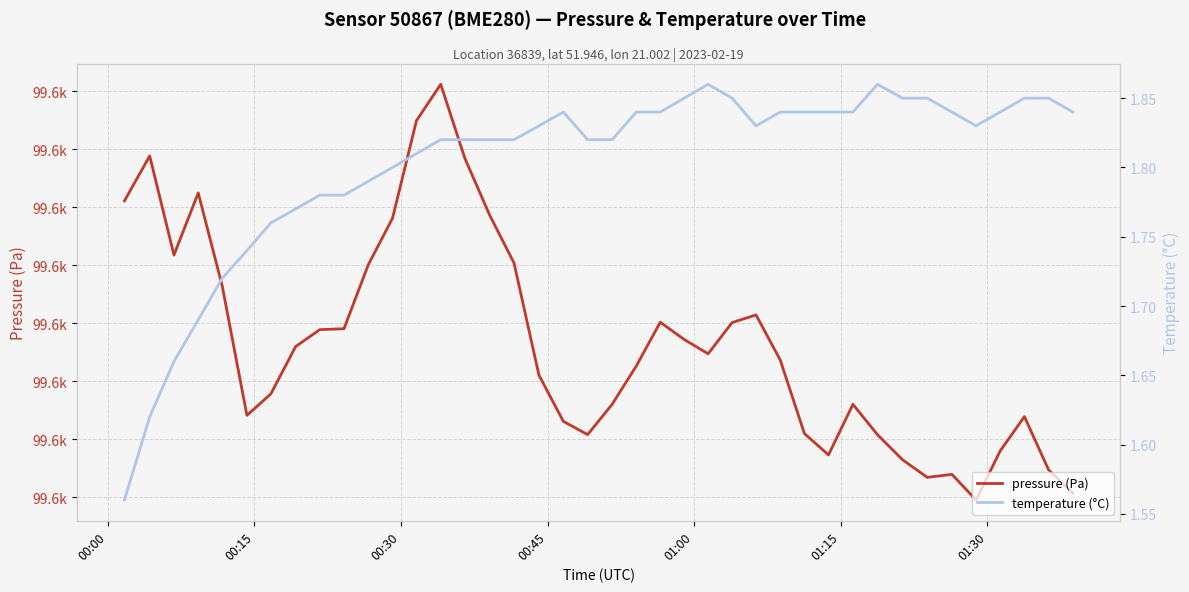

True or false: pressure (Pa) has a value of 140309.0 at 13.

False